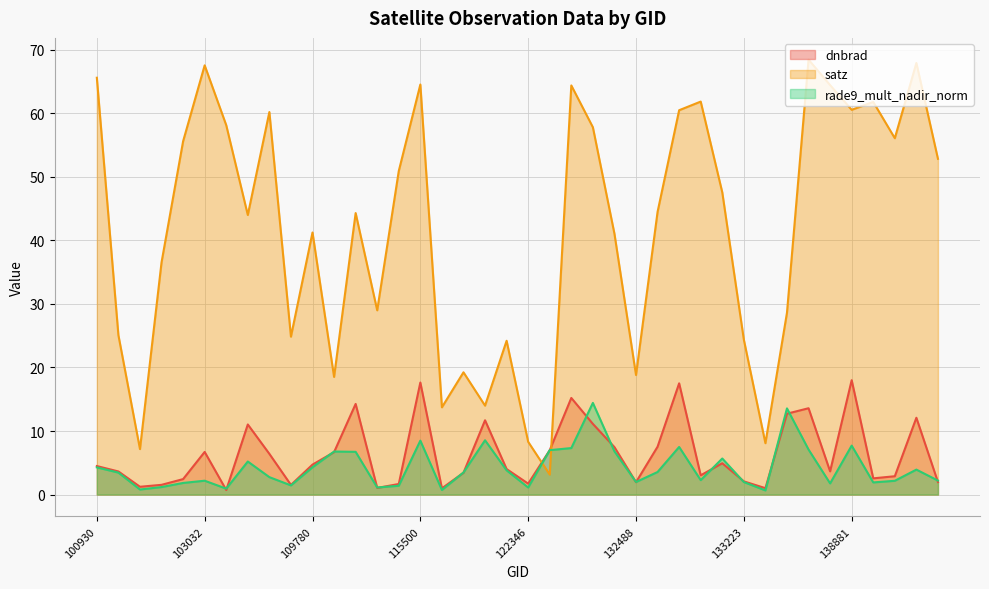

Rank the series at 143165 from lowest to highest value.

dnbrad, rade9_mult_nadir_norm, satz